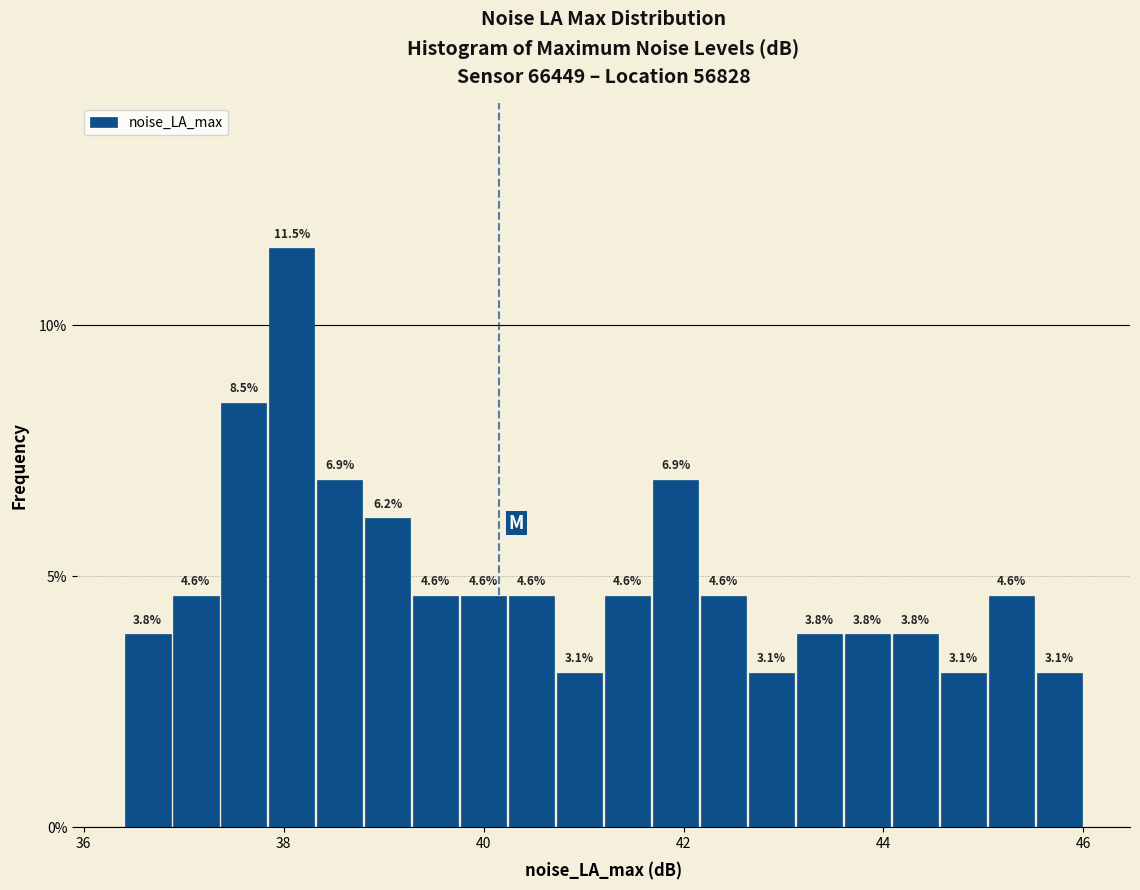

Read against the x-axis, roughly where is the centre of the tallest bar?

38.0